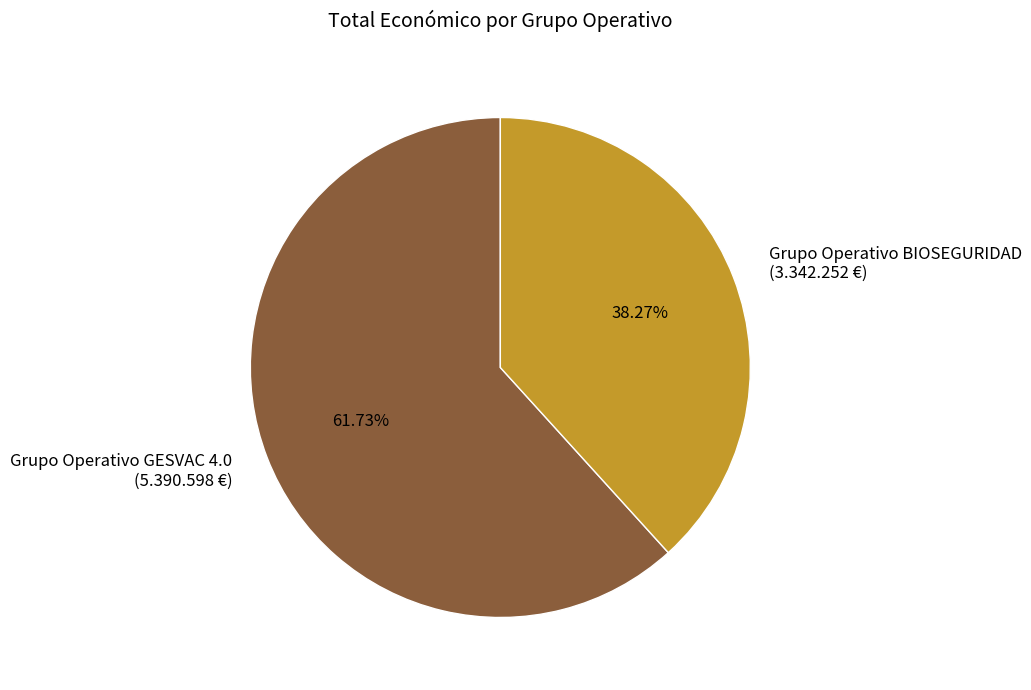

What is the largest slice in the pie chart?

Grupo Operativo GESVAC 4.0